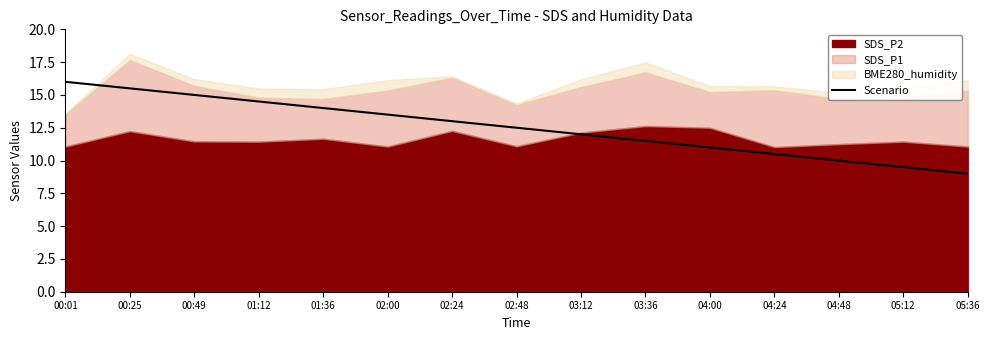

Reading right to left, extract all data points from this chart.

9.0	9.5	10.0	10.5	11.0	11.5	12.0	12.5	13.0	13.5	14.0	14.5	15.0	15.5	16.0